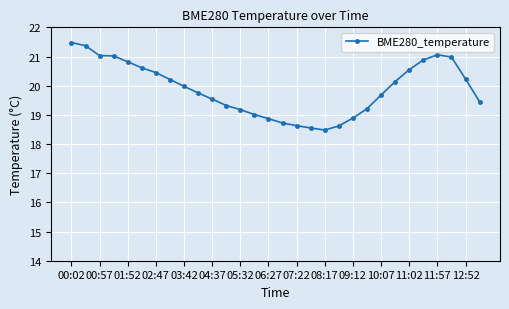

What is the value of the 23rd point from the left?

19.7